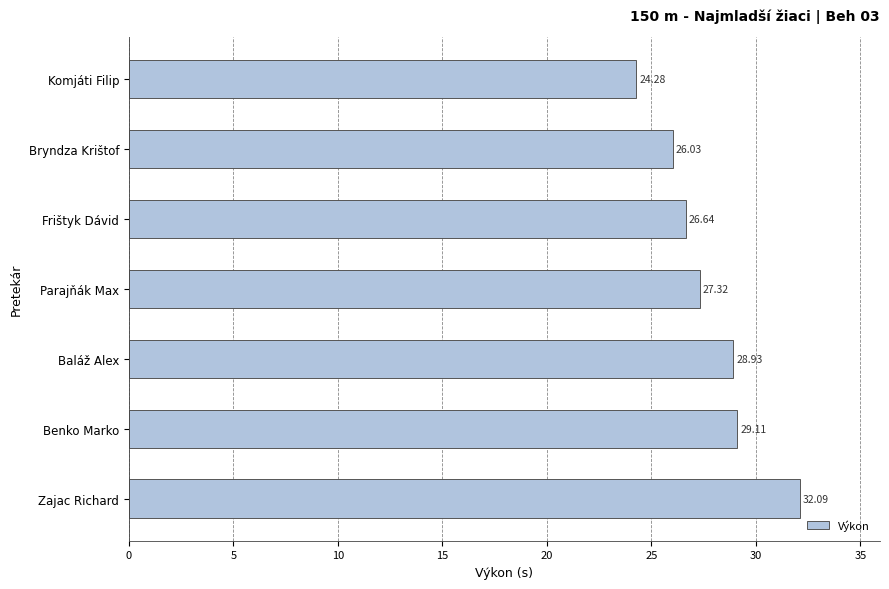

Where is the data nearest to the value 28?

Parajňák Max